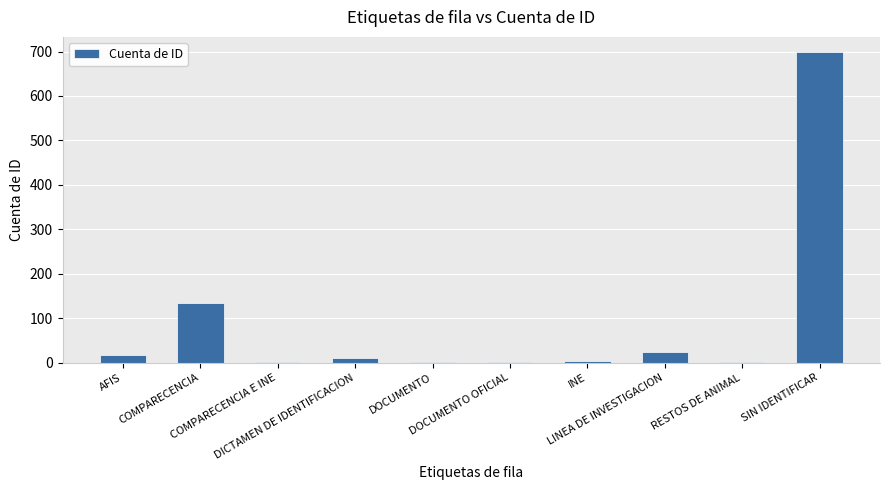

Are the bars horizontal?

No